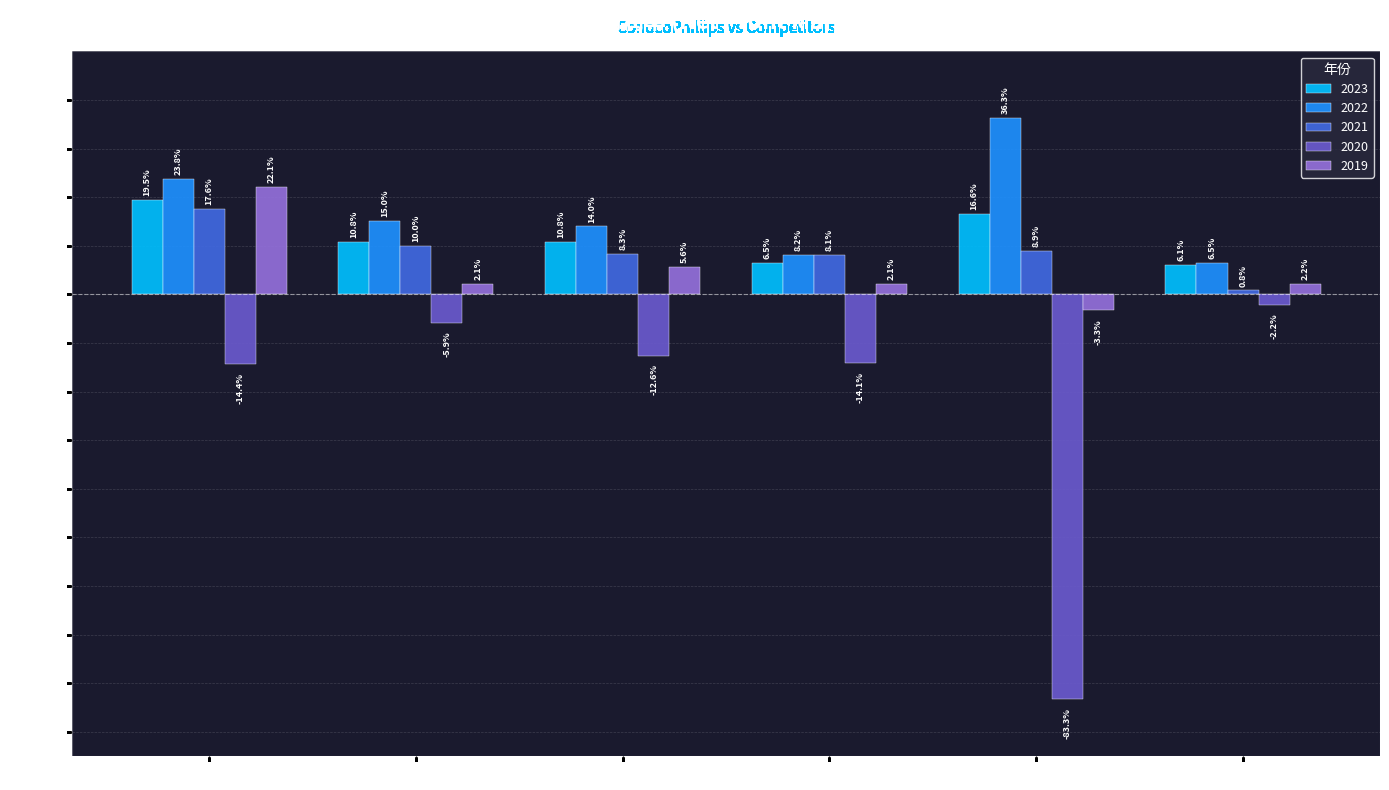

What are all the series names shown in the legend?

2023, 2022, 2021, 2020, 2019